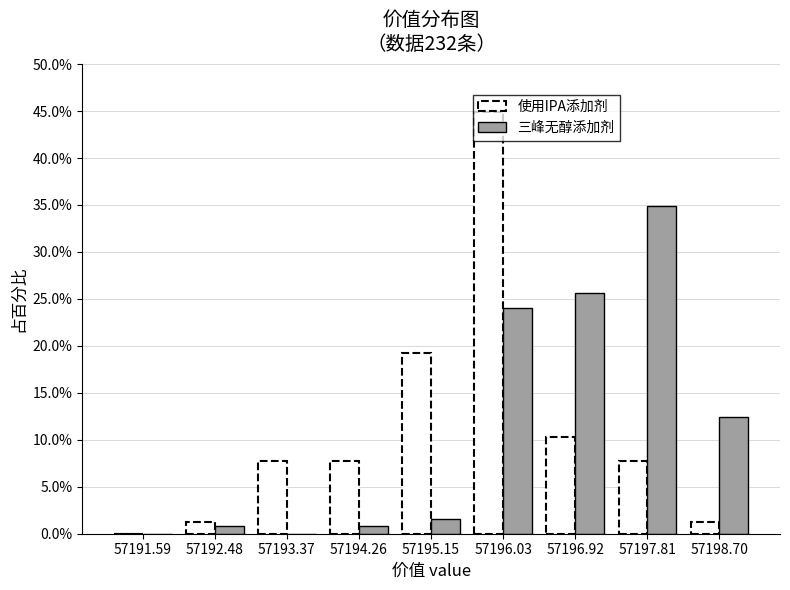

The value of 使用IPA添加剂 at 57196.03 is 44.9. True or false?

True